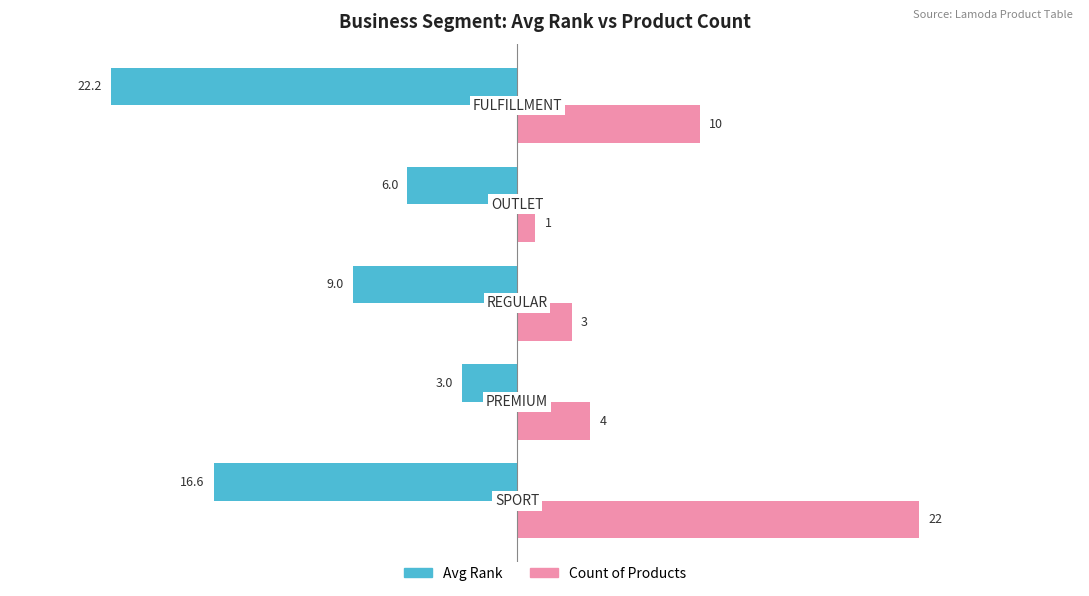

What is the smallest value displayed?

-22.2